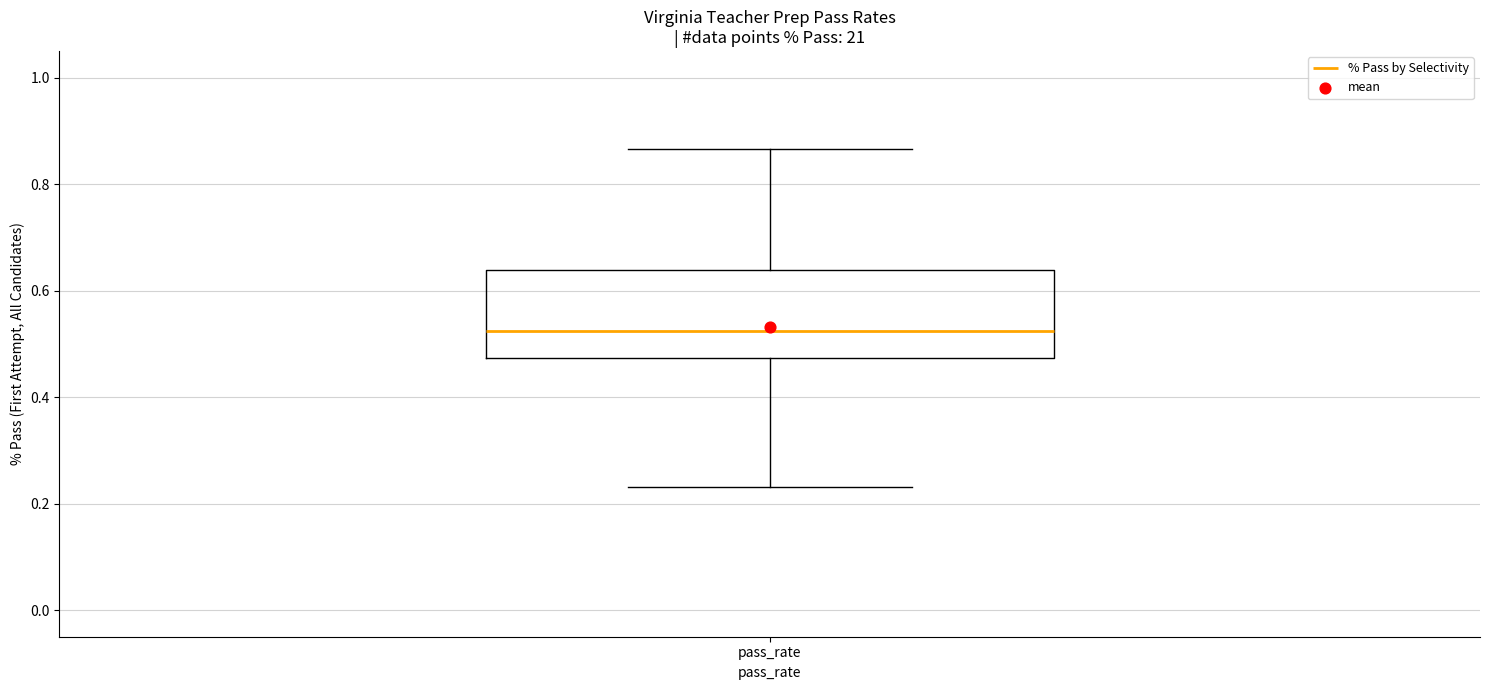

Transcribe this box plot: give where the median line is, the range the box spans, and where the two whiskers end, as read against the y-axis. The values are not printed on the chart, so give them approximately, as read against the axis.

median 0.52, box 0.48 to 0.64, whiskers 0.24 to 0.86